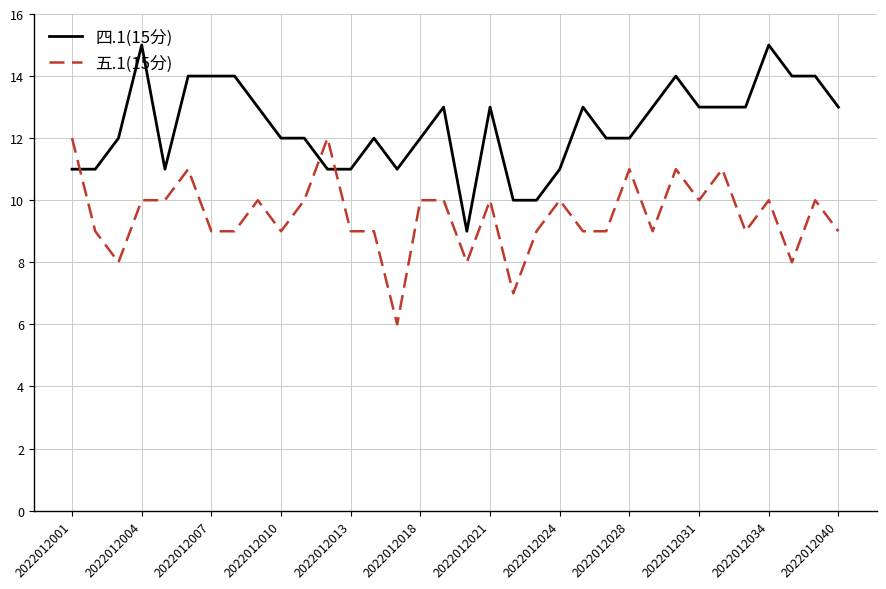

Rank the series by their maximum value, from highest to lowest.

四.1(15分), 五.1(15分)